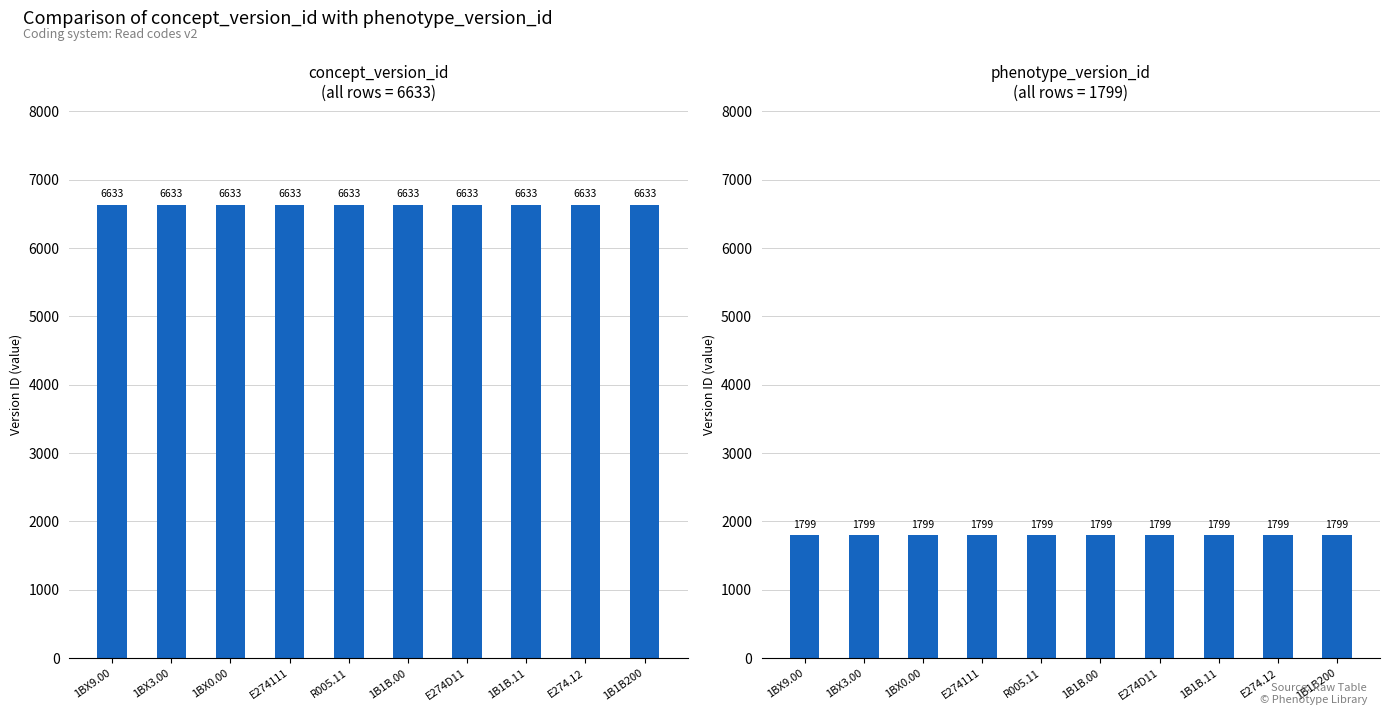

Which series has the widest spread of values?

concept_version_id